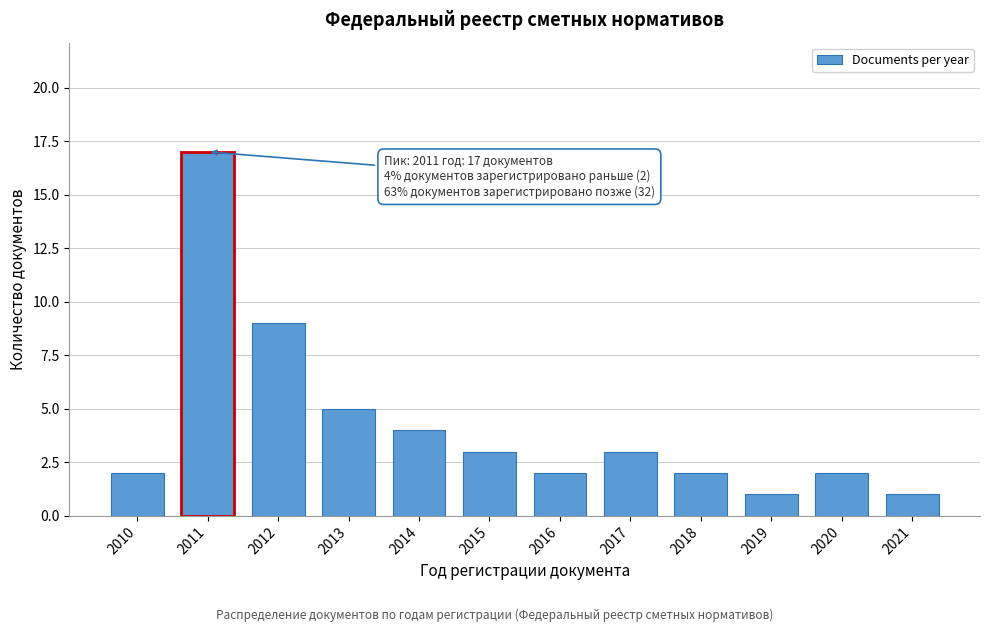

Reading right to left, list all the values displayed in this chart.

2021=1	2020=2	2019=1	2018=2	2017=3	2016=2	2015=3	2014=4	2013=5	2012=9	2011=17	2010=2